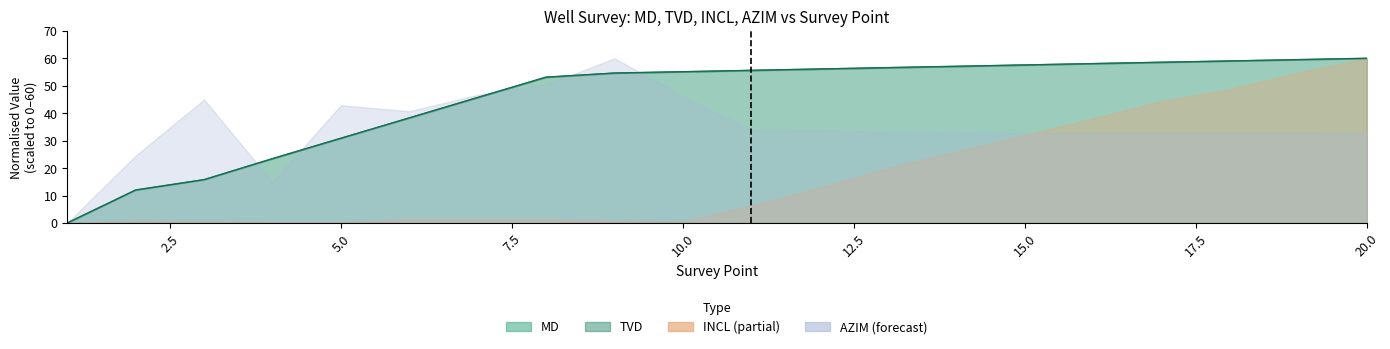

True or false: MD and TVD cross at least once.

False